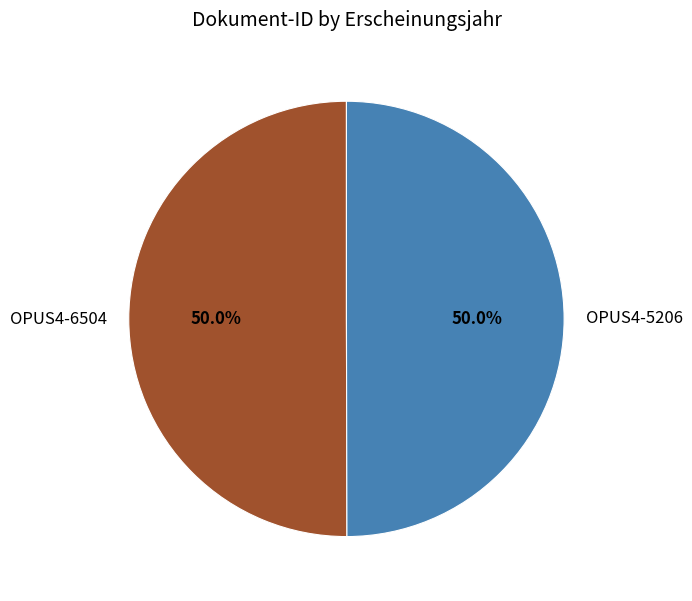

How much of the chart is everything except OPUS4-5206?

50.0%